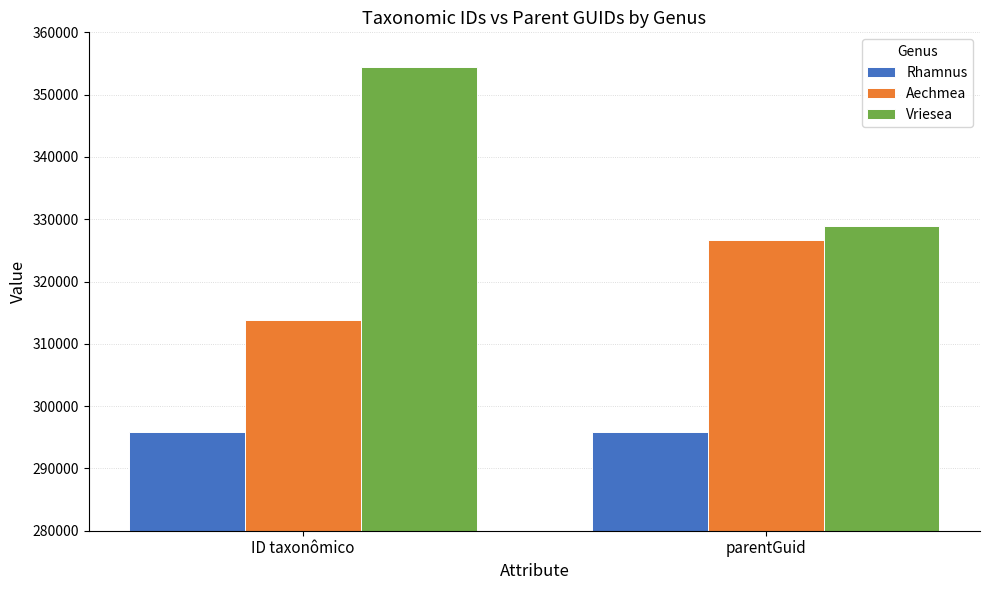

What position from the left is parentGuid?

2